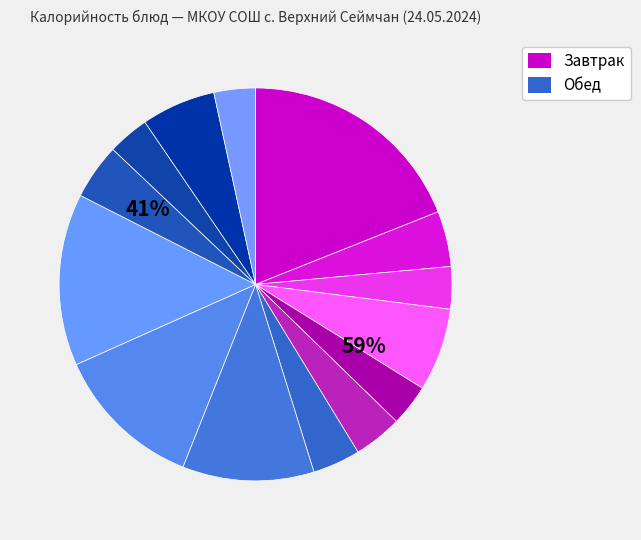

To the nearest percent, what is the difference between the largest and smallest slice percentages?

16%